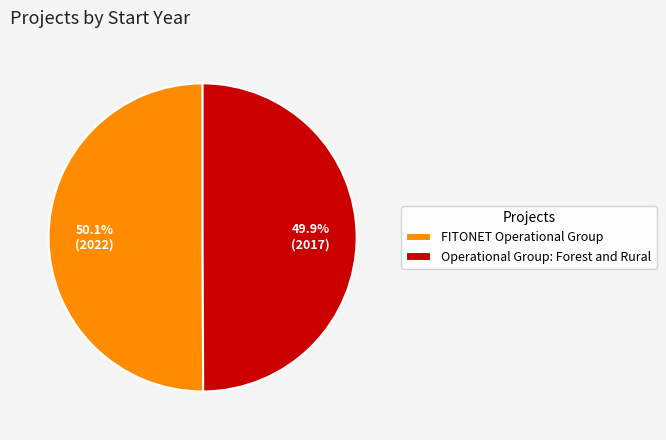

Combined, do FITONET Operational Group and Operational Group: Forest and Rural account for over 50%?

Yes